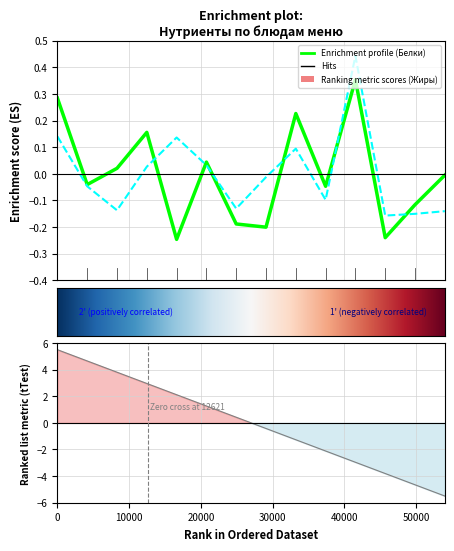

How many lines are shown in the chart?

2